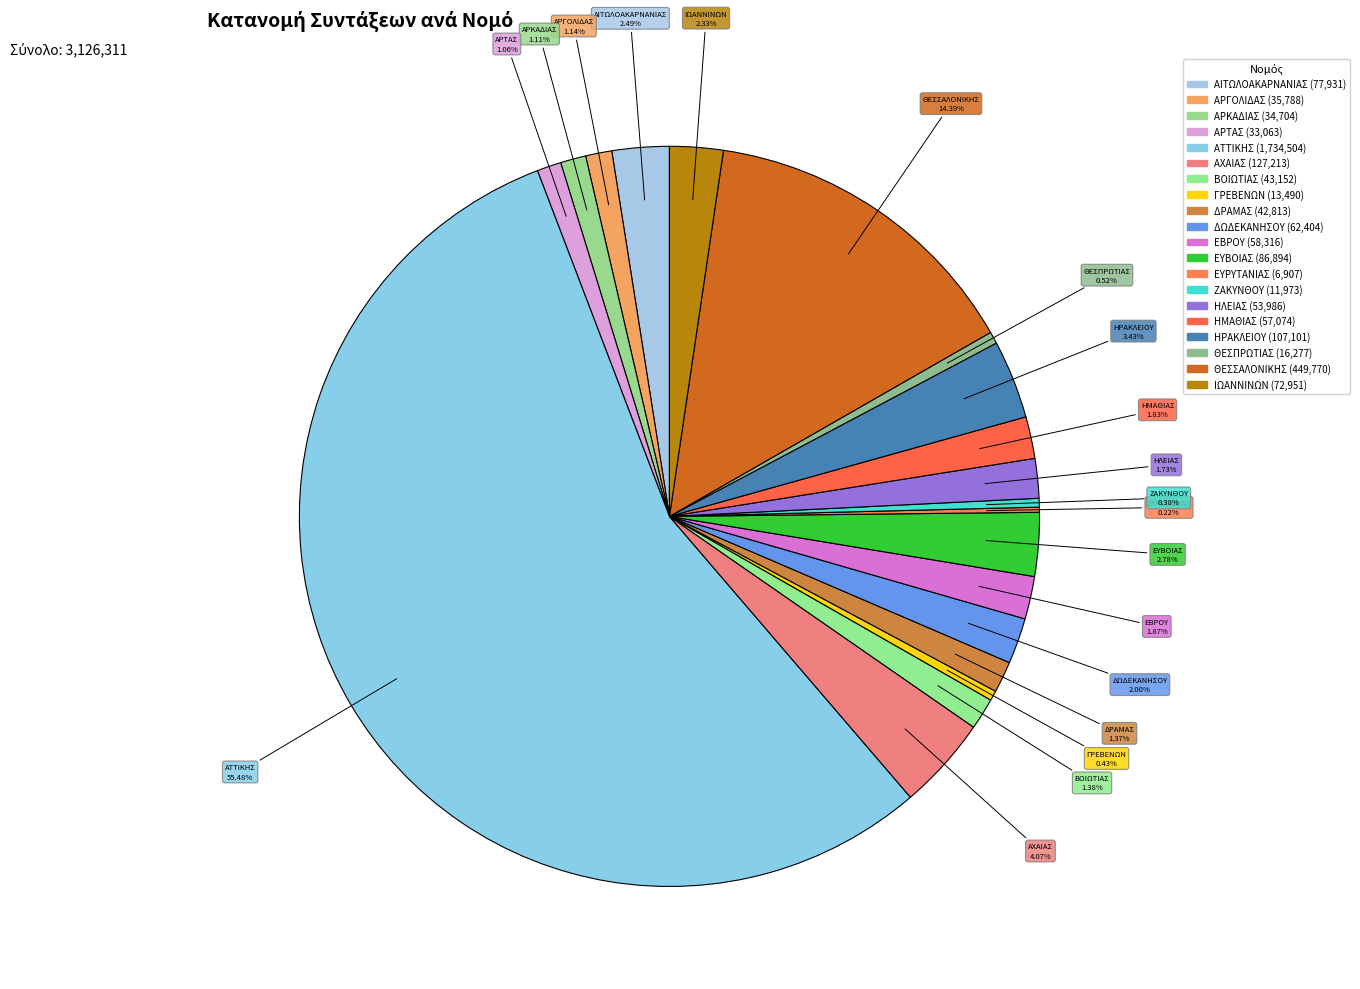

Do ΑΡΚΑΔΙΑΣ and ΔΡΑΜΑΣ together represent more than half of the pie?

No